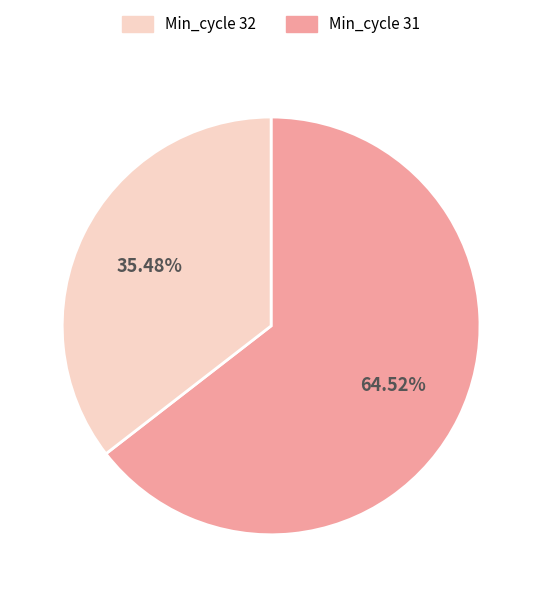

Count the number of slices in the pie.

2